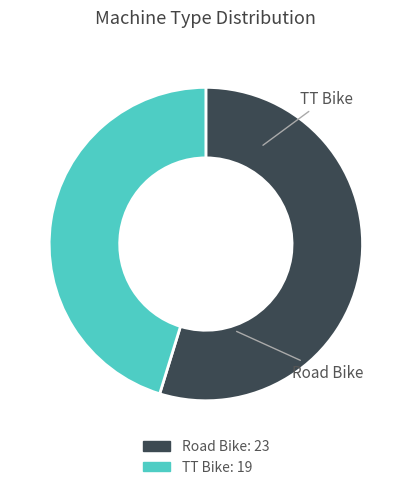

How many segments does this pie chart have?

2